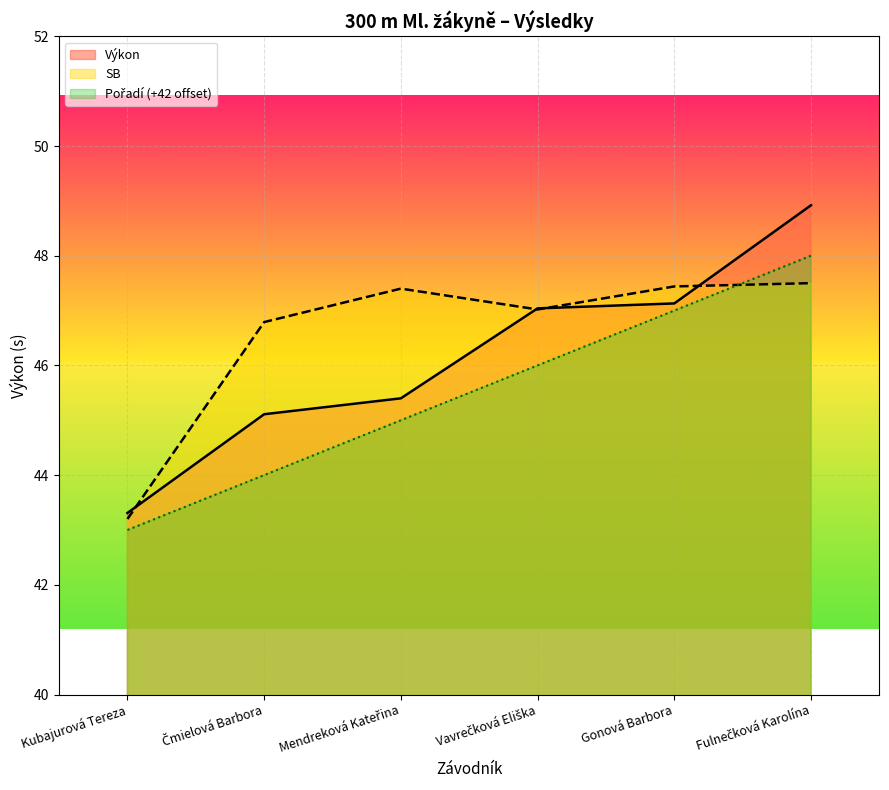

What is the value of the Pořadí point at the 4th from the left?

46.0